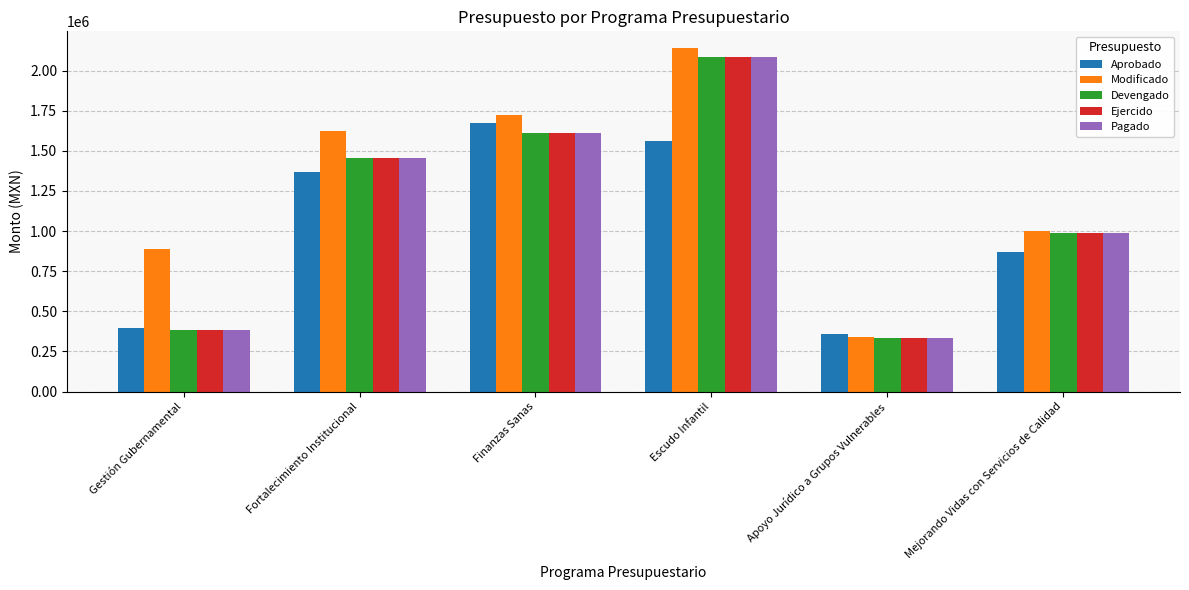

What is the difference between the Pagado values at Finanzas Sanas and Mejorando Vidas con Servicios de Calidad?

625249.7